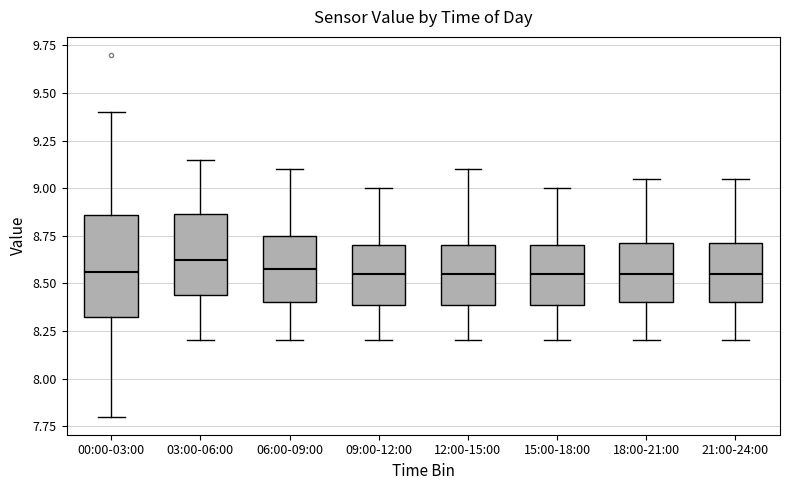

Where is the lower edge of the box for 00:00-03:00 on the y-axis? The values are not printed on the chart, so give them approximately, as read against the axis.

8.35